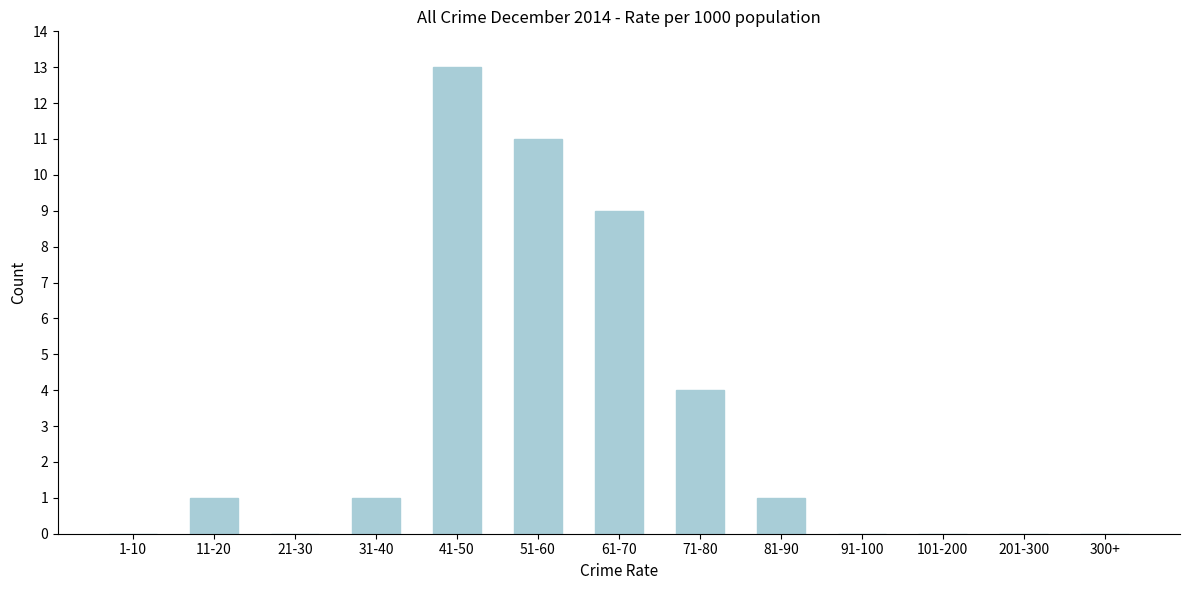

Reading left to right, what are all the values shown in this chart?

1-10=0	11-20=1	21-30=0	31-40=1	41-50=13	51-60=11	61-70=9	71-80=4	81-90=1	91-100=0	101-200=0	201-300=0	300+=0